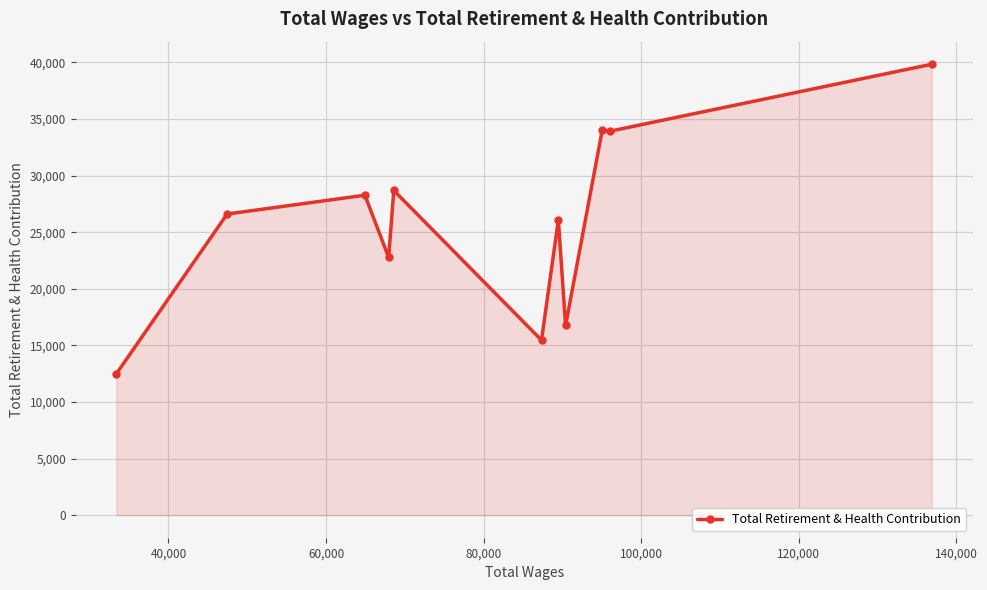

What is the value of the 8th point from the left?

16758